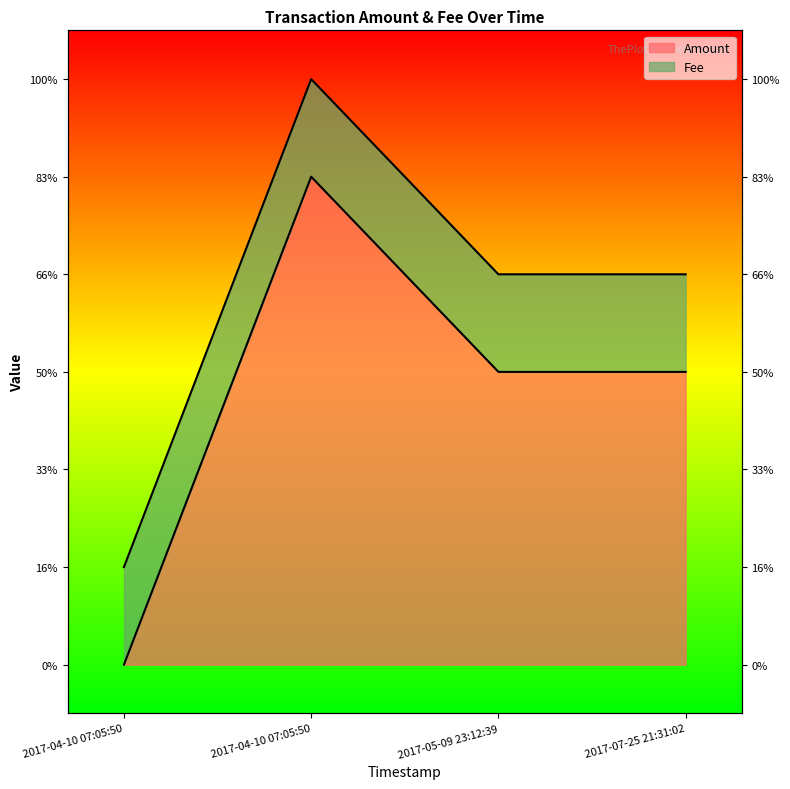

Which label corresponds to the largest value in the chart?

2017-04-10 07:05:50